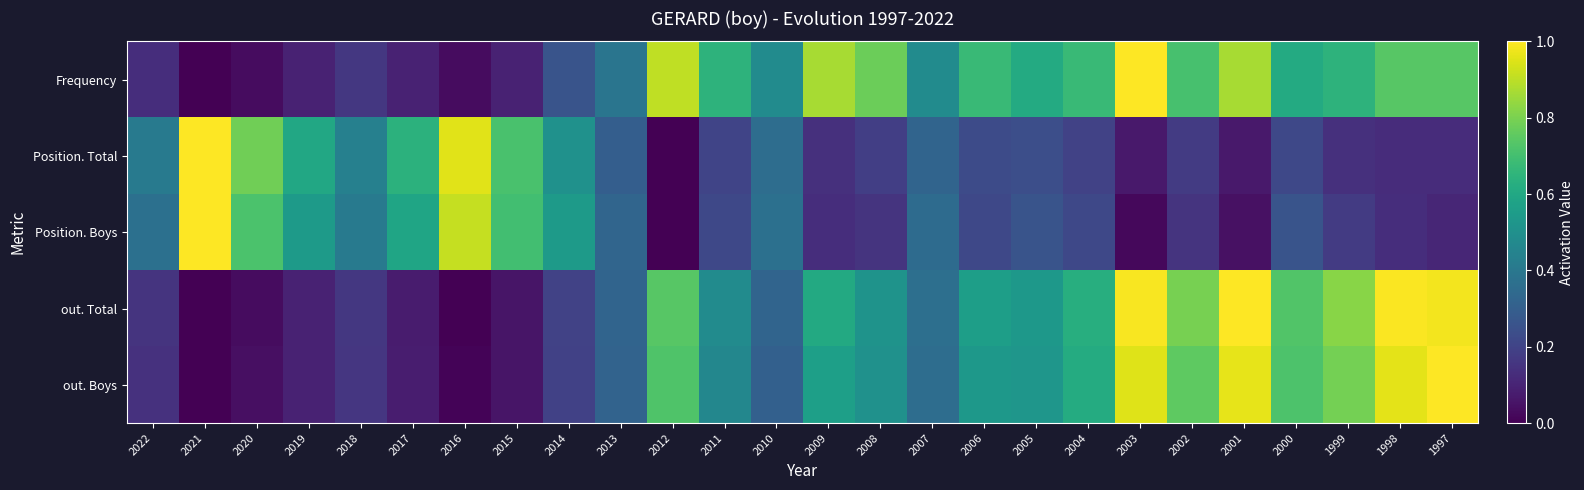

Which category has the lowest value across all series?

2021